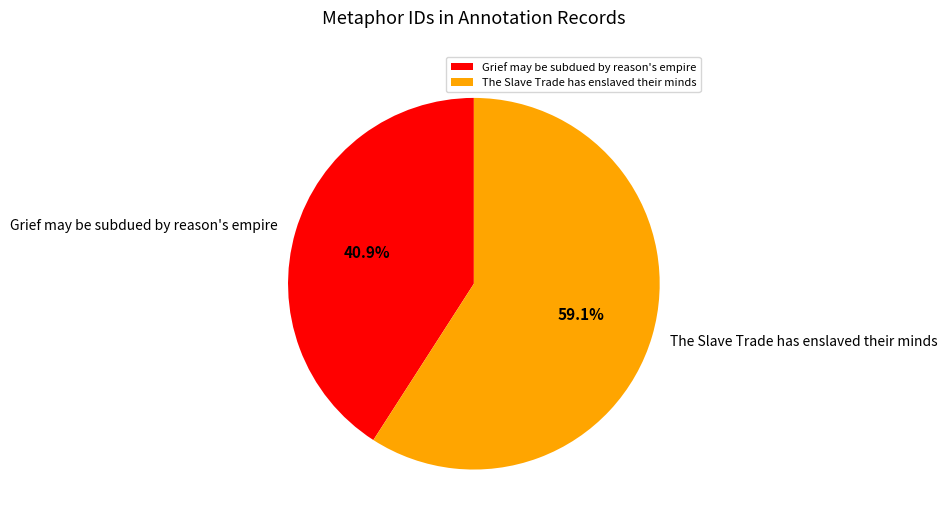

Which slice is the smallest?

Grief may be subdued by reason's empire